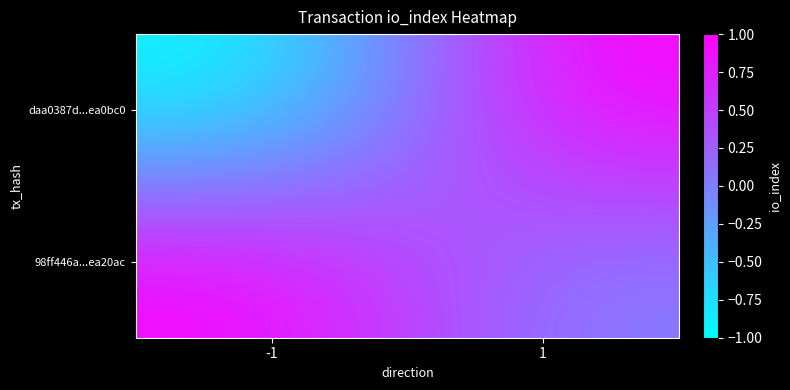

What is the total value across all series at 1?

1